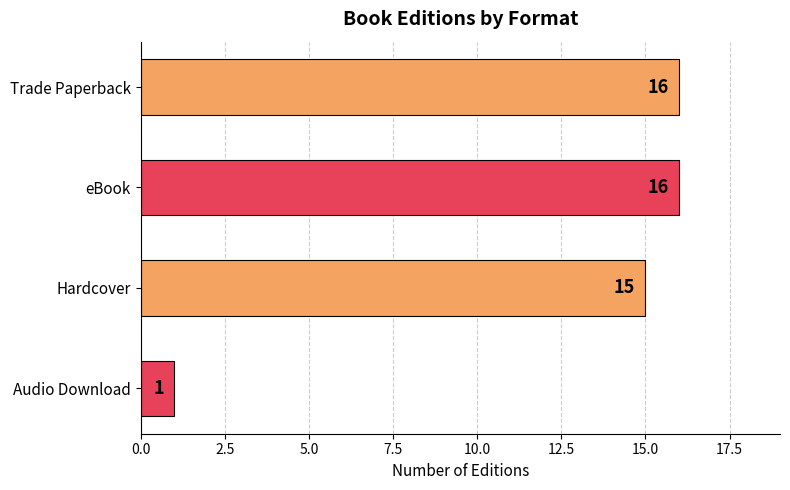

What is the value of the 2nd bar from the top?

16